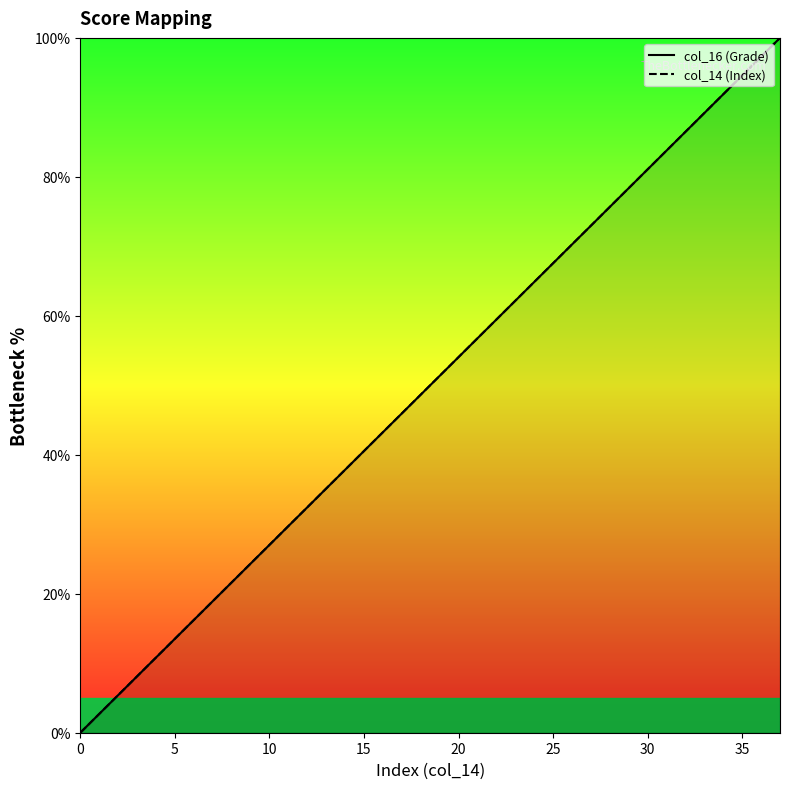

At which category is the sum across all series the highest?

37